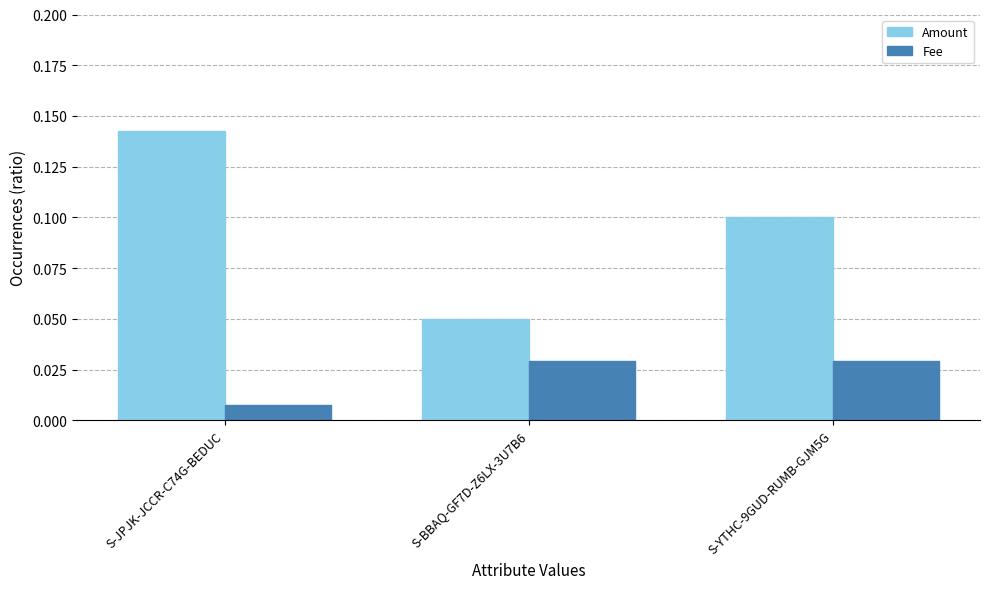

What position from the left is S-JPJK-JCCR-C74G-BEDUC?

1